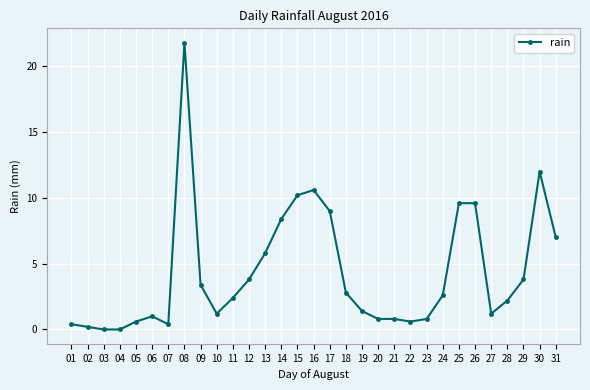

True or false: the data has more than 1 interior local peaks.

True